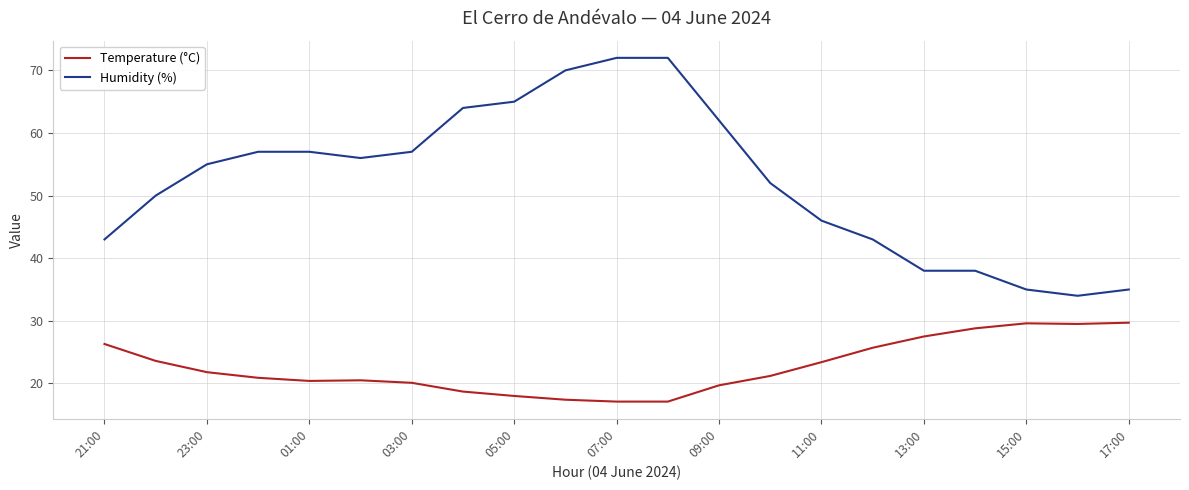

What is the maximum value for Humidity (%)?

72.0